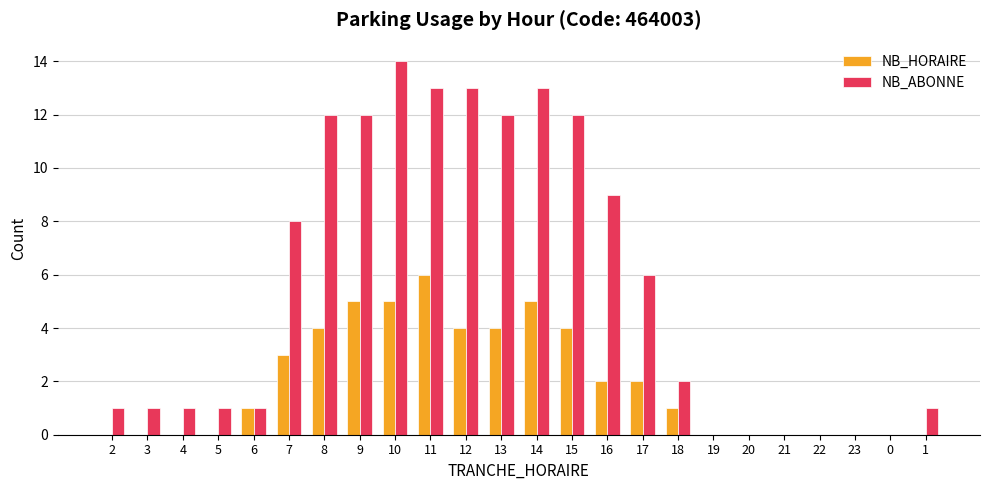

Which series has the largest total across all categories?

NB_ABONNE